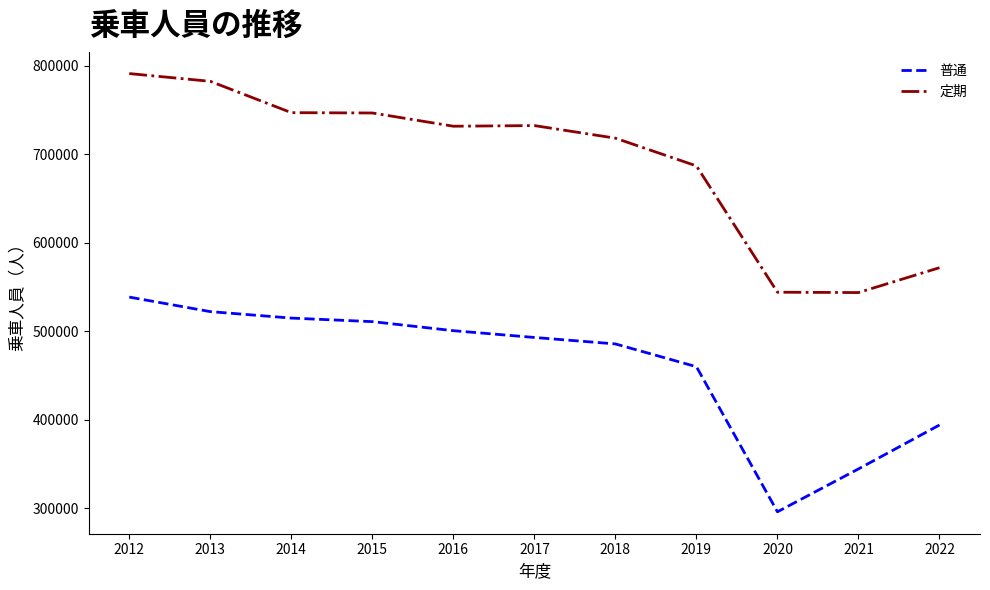

List the series in order of their overall mean, highest first.

定期, 普通